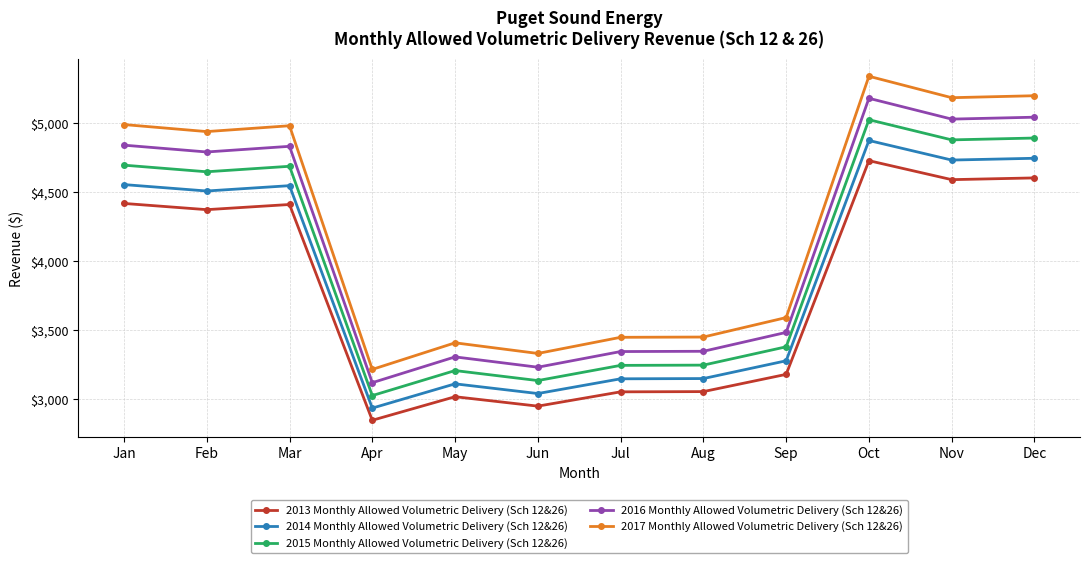

List the series in order of their peak value, highest first.

2017 Monthly Allowed Volumetric Delivery (Sch 12&26), 2016 Monthly Allowed Volumetric Delivery (Sch 12&26), 2015 Monthly Allowed Volumetric Delivery (Sch 12&26), 2014 Monthly Allowed Volumetric Delivery (Sch 12&26), 2013 Monthly Allowed Volumetric Delivery (Sch 12&26)